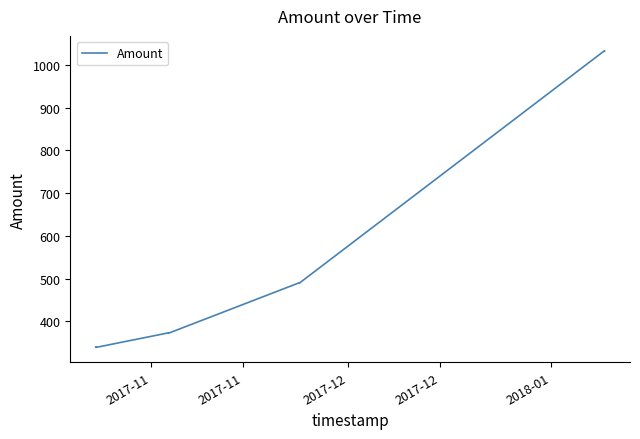

Count the number of data series in this chart.

1